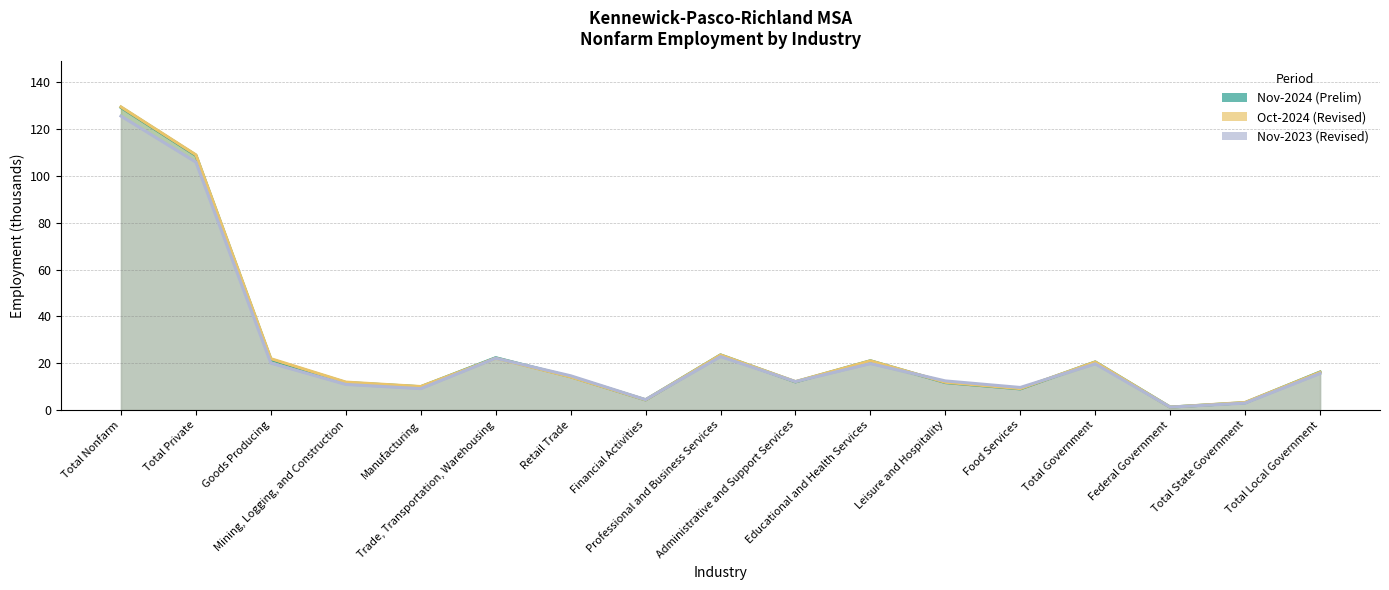

How many lines are shown in the chart?

3